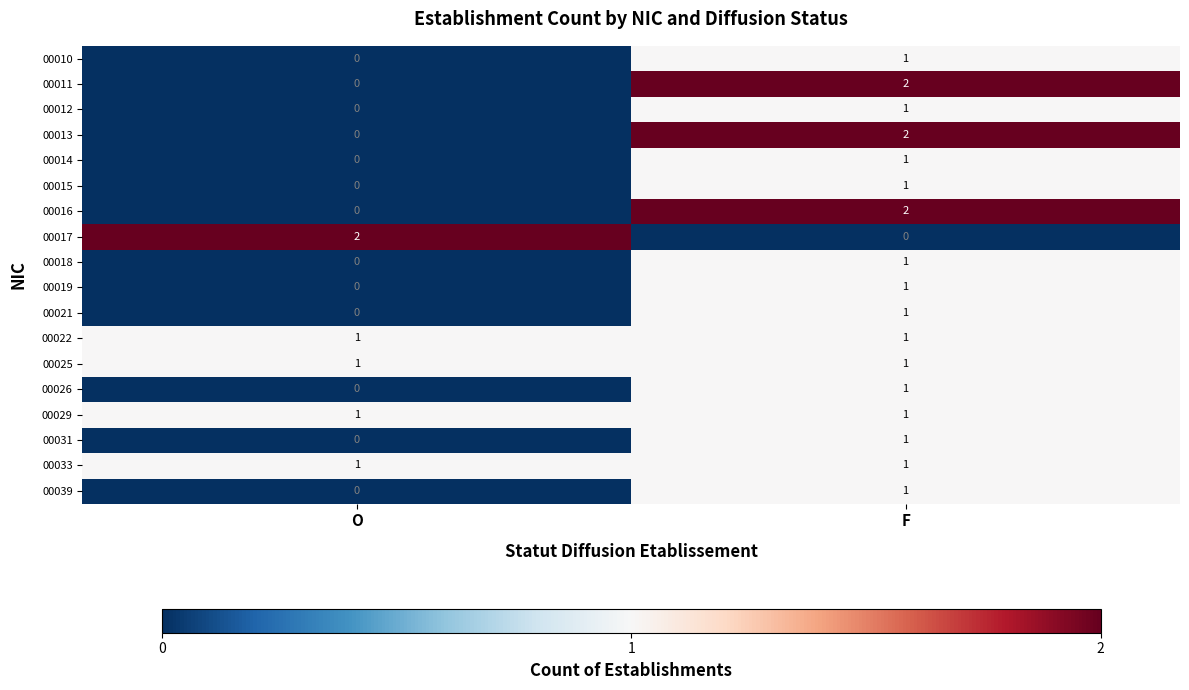

List the labels in order of 00011 value, largest first.

F, O